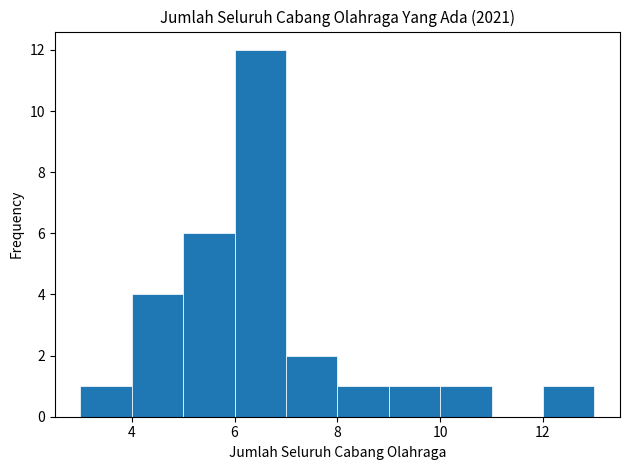

What is the height of the bar covering 5 to 6 on the x-axis? The values are not printed on the chart, so give them approximately, as read against the axis.

6